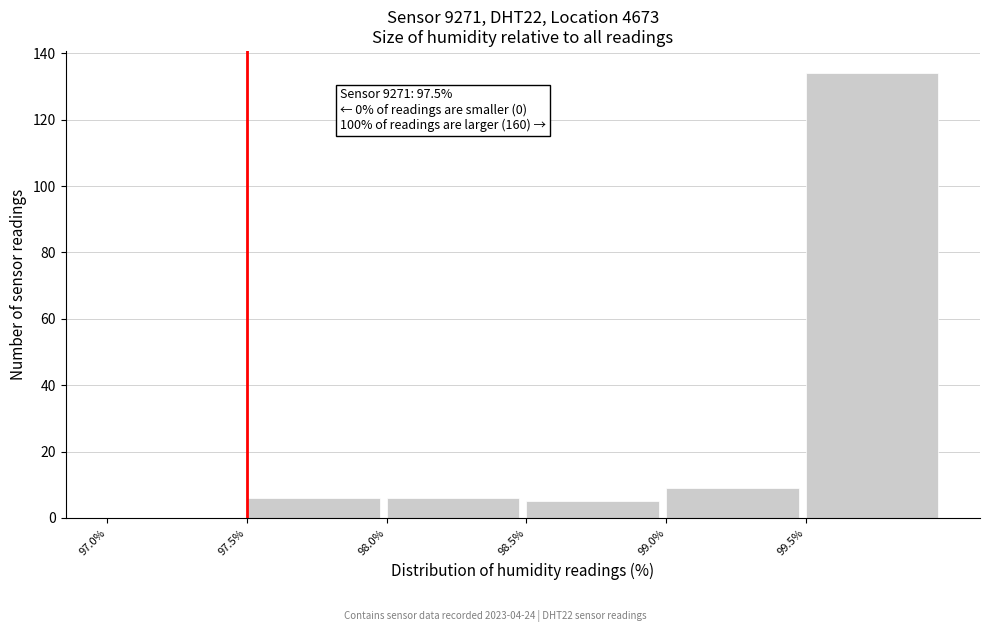

Which range on the x-axis has the tallest bar?

99.5 to 100.0